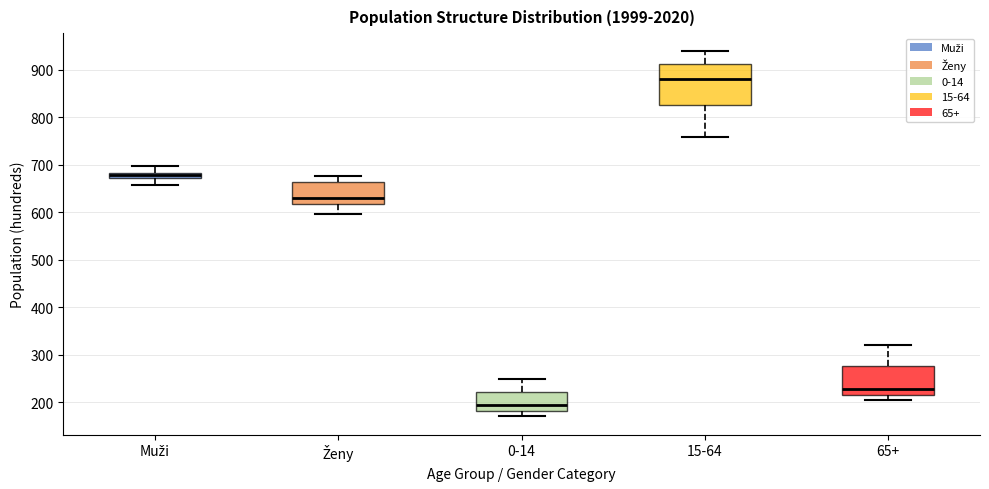

Comparing the boxes themselves (not the whiskers), which one is the tallest?

15-64